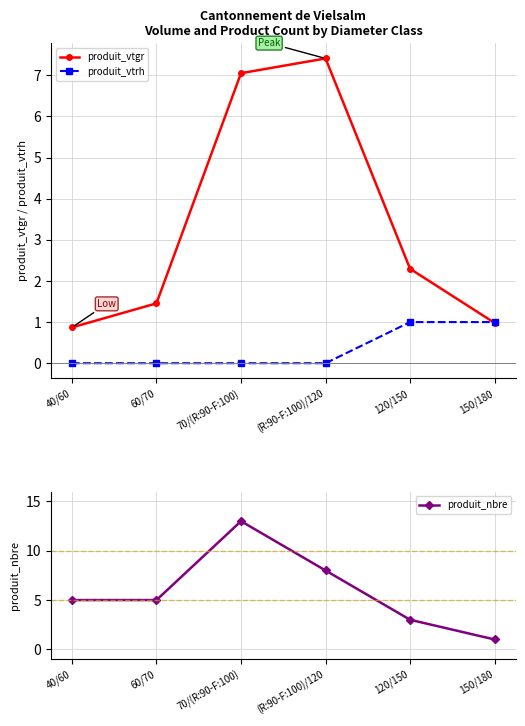

Where is the first local maximum for produit_vtgr?

(R:90-F:100)/120